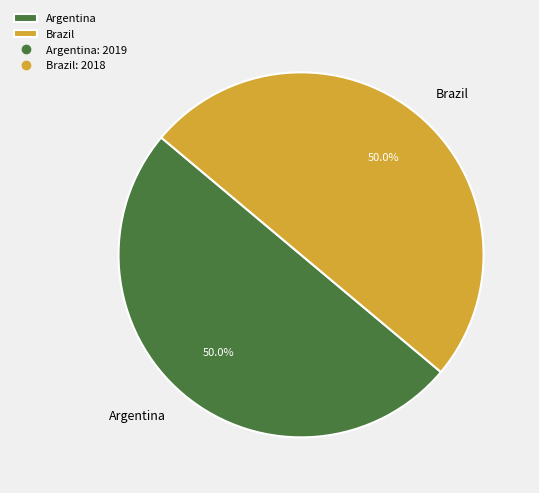

How many segments does this pie chart have?

2